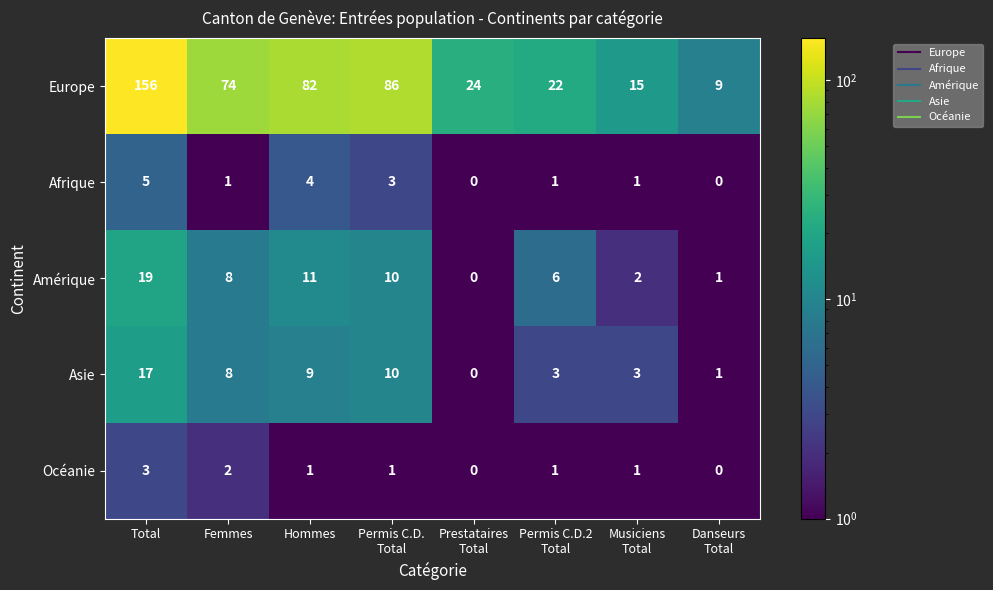

Between Permis C.D.
Total and Musiciens
Total, which series saw the biggest shift?

Europe